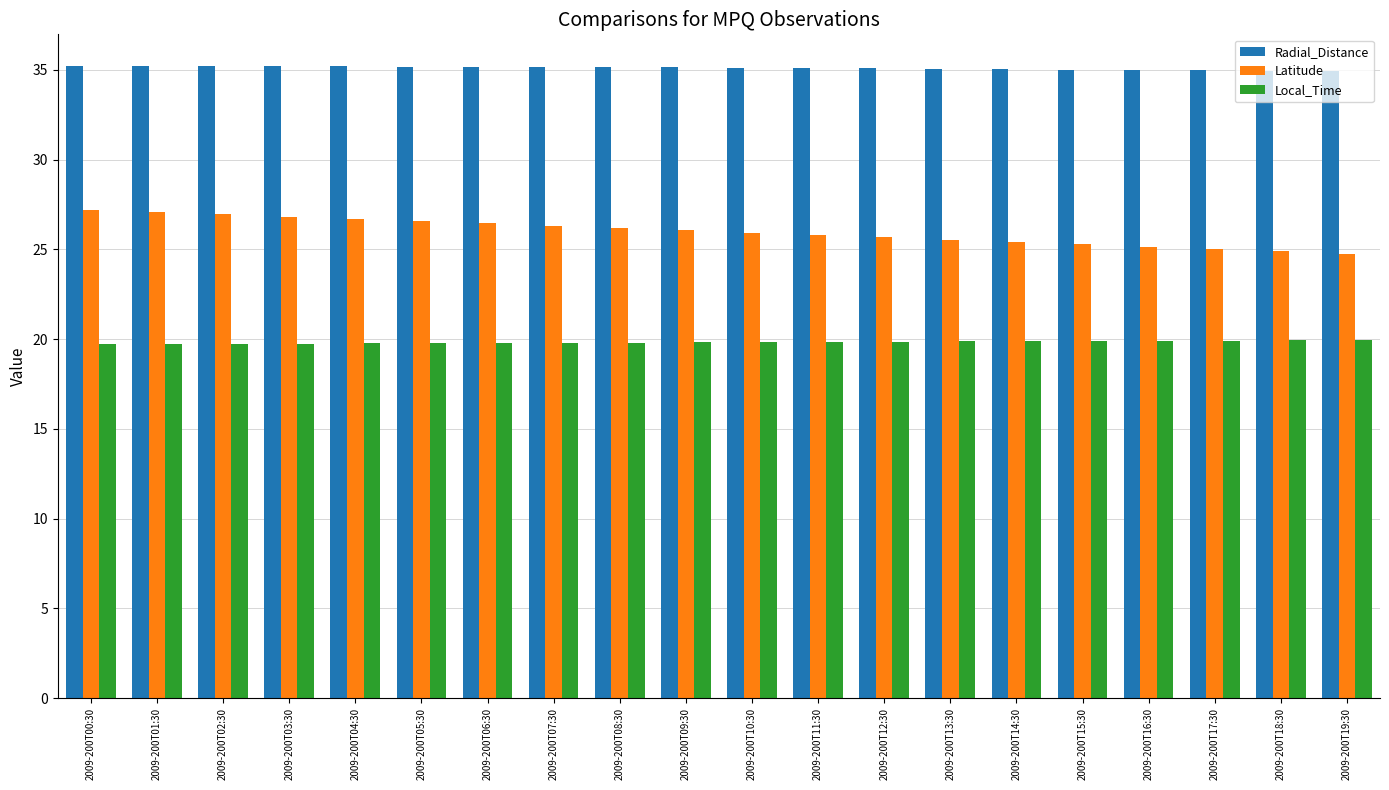

The value of Local_Time at 2009-200T19:30 is 13.3. True or false?

False